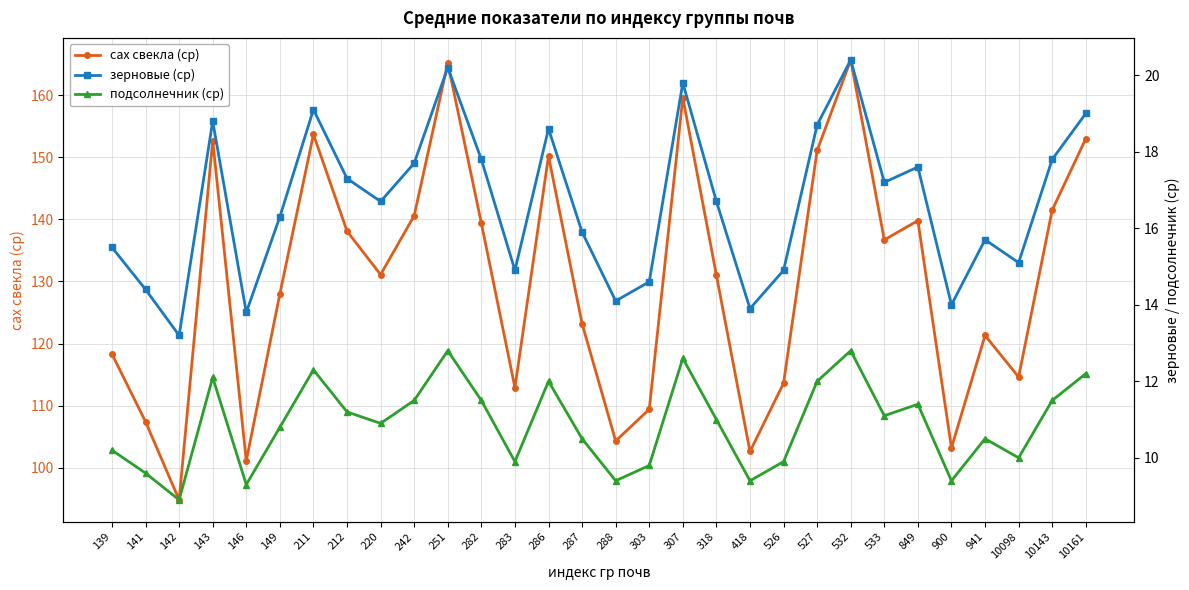

What are all the series names shown in the legend?

сах свекла (ср), зерновые (ср), подсолнечник (ср)